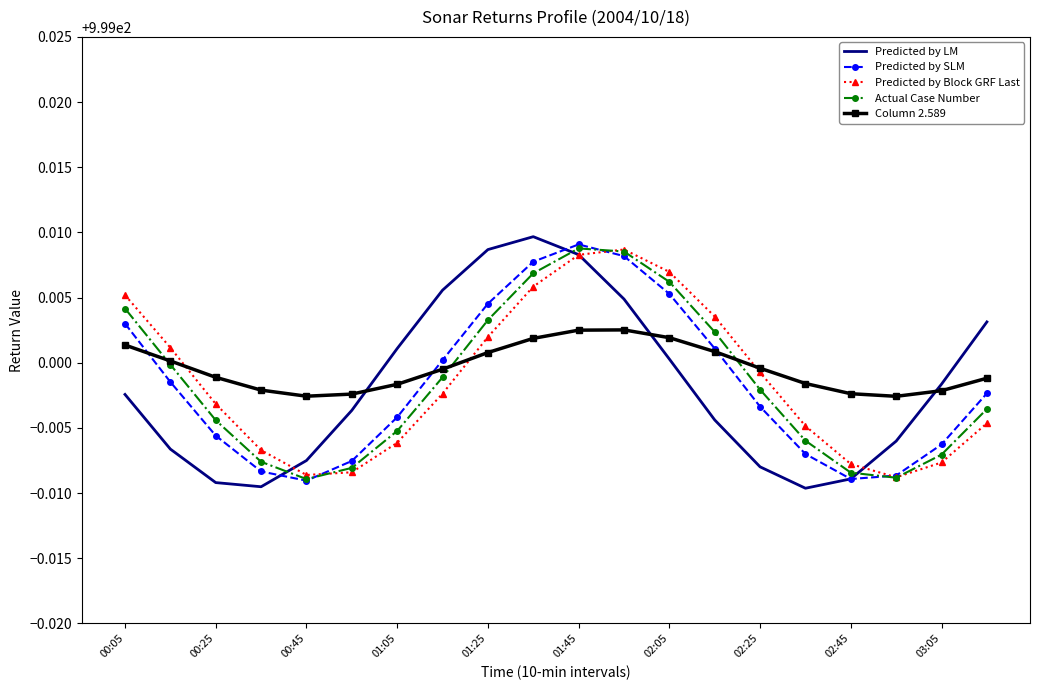

Which series ends up on top after the final intersection of Predicted by LM and Column 2.589?

Predicted by LM